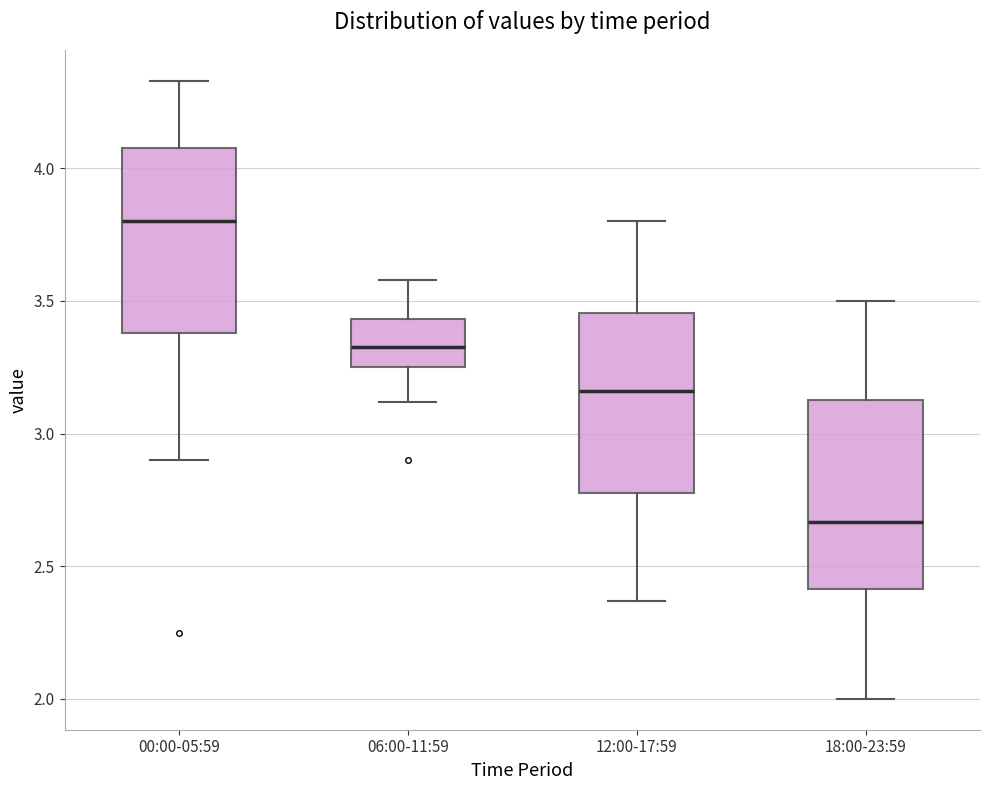

Reading left to right, transcribe this box plot: for each box, give where its median line is, the range the box spans, and where its two whiskers end, as read against the y-axis. The values are not printed on the chart, so give them approximately, as read against the axis.

00:00-05:59: median 3.80, box 3.40 to 4.10, whiskers 2.90 to 4.35
06:00-11:59: median 3.35, box 3.25 to 3.45, whiskers 3.10 to 3.60
12:00-17:59: median 3.15, box 2.80 to 3.45, whiskers 2.35 to 3.80
18:00-23:59: median 2.65, box 2.40 to 3.15, whiskers 2.00 to 3.50